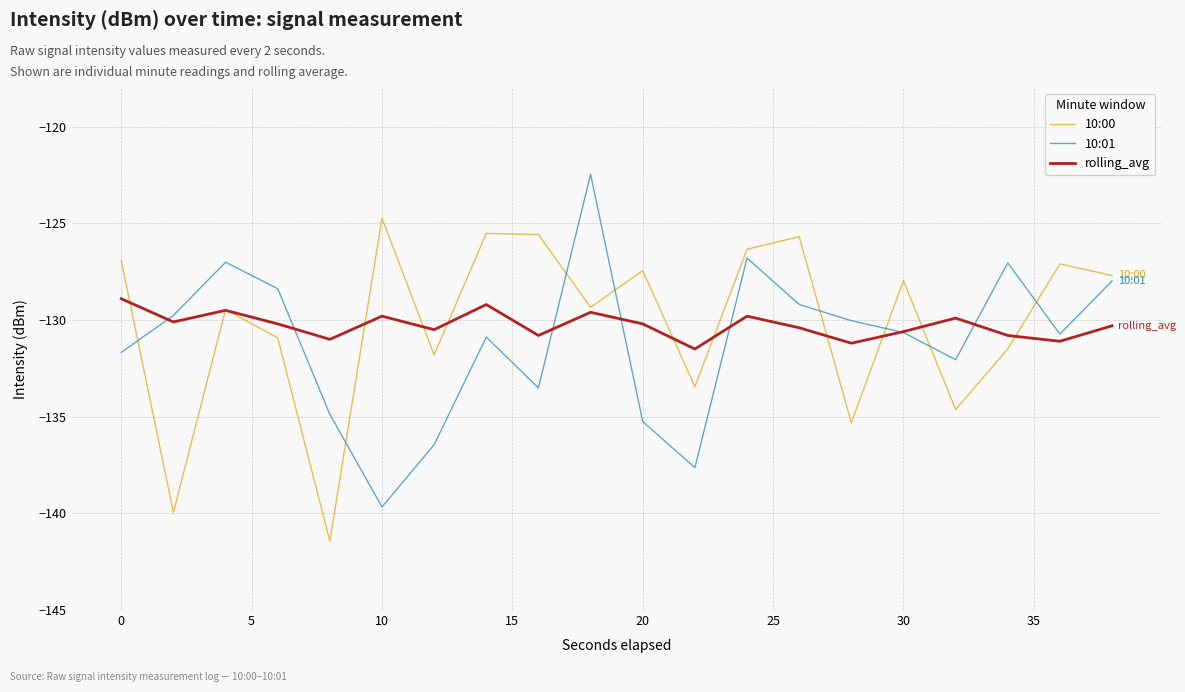

Does the chart display data point markers on the line(s)?

No